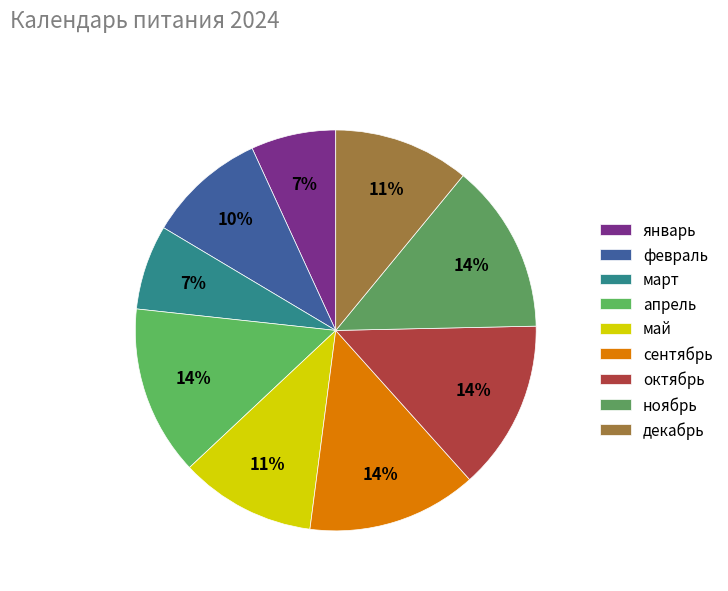

Is there any slice that represents more than half of the pie?

No